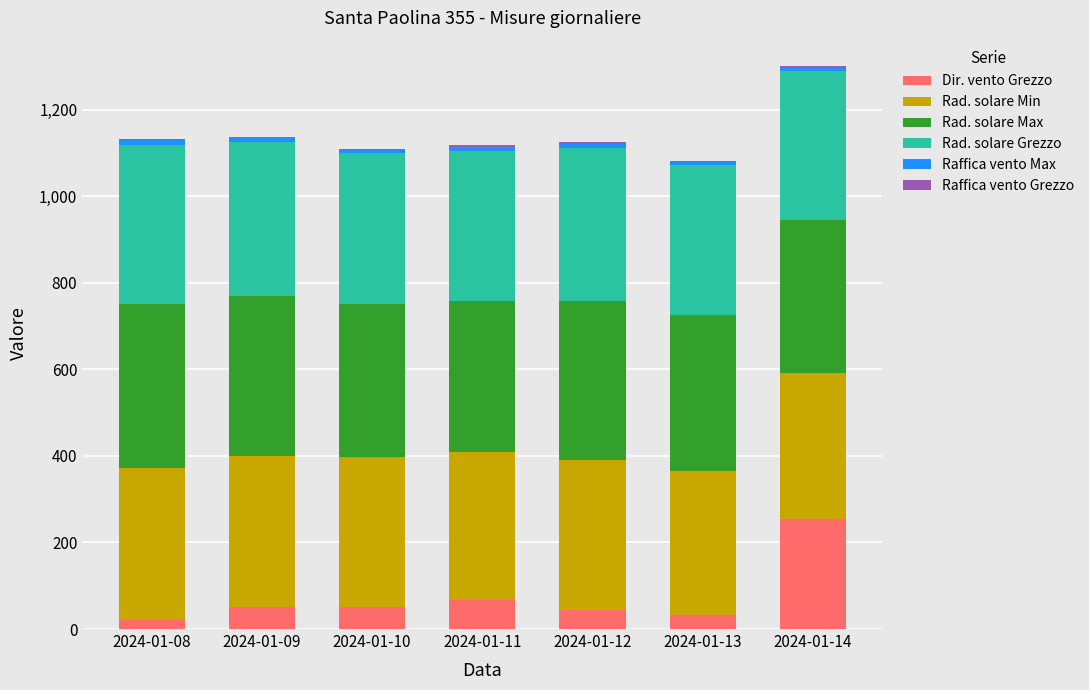

What is the highest value of the Dir. vento Grezzo series?

255.0